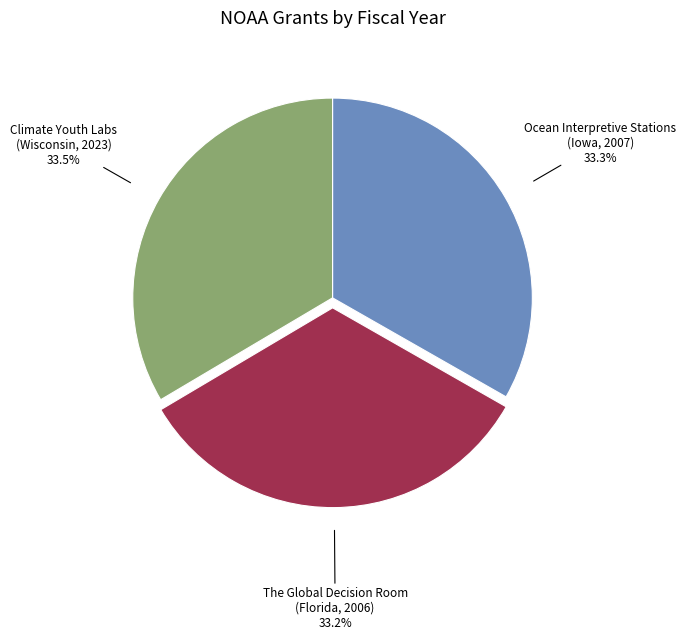

Approximately how many times larger is the value at Climate Youth Labs (Wisconsin, 2023) compared to Ocean Interpretive Stations (Iowa, 2007)?

1.0